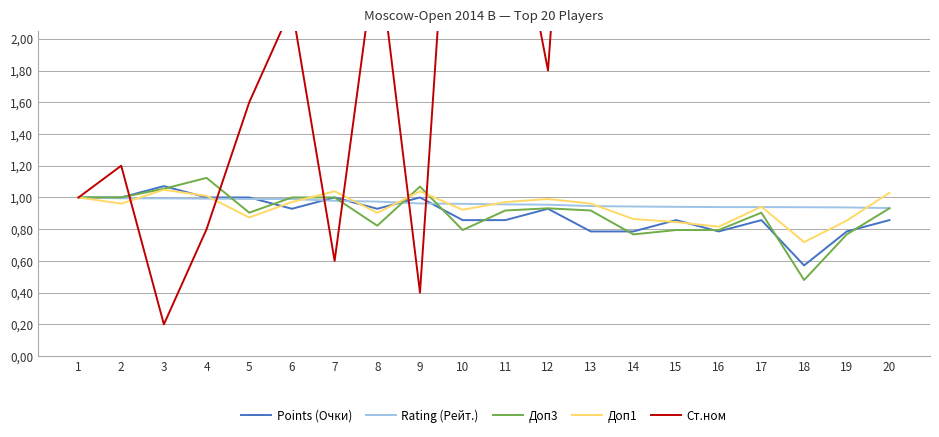

List the labels in order of Points (Очки) value, smallest first.

18, 13, 14, 16, 19, 10, 11, 15, 17, 20, 6, 8, 12, 1, 2, 4, 5, 7, 9, 3